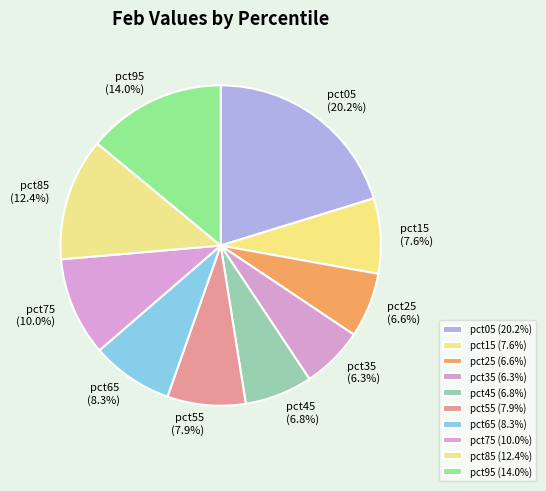

Approximately how many times larger is the value at pct95 compared to pct05?

0.7